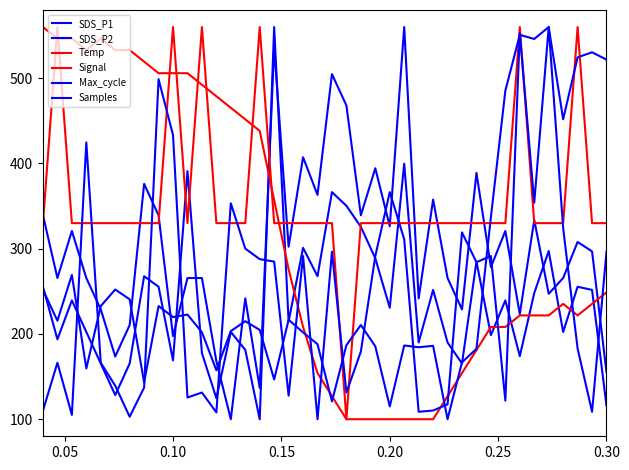

How many lines are shown in the chart?

6